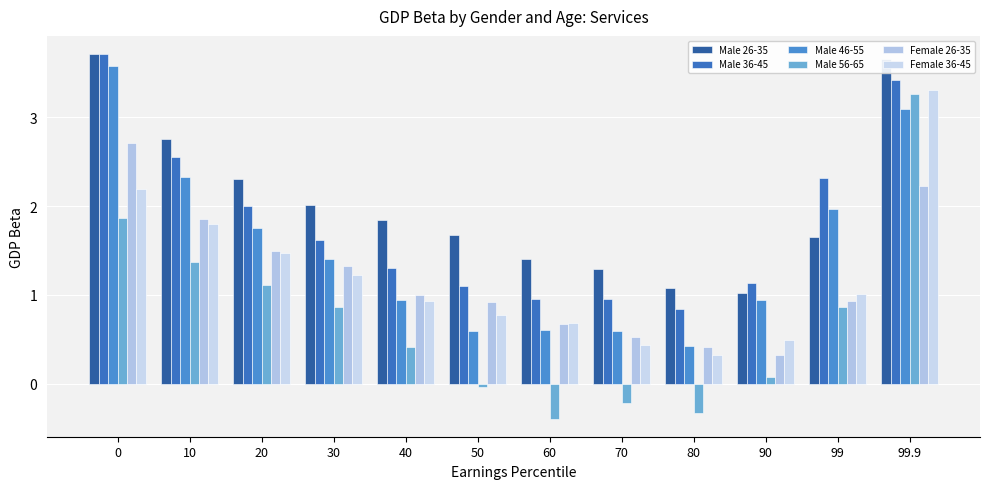

How many values in the Male 46-55 series are below 1?

6